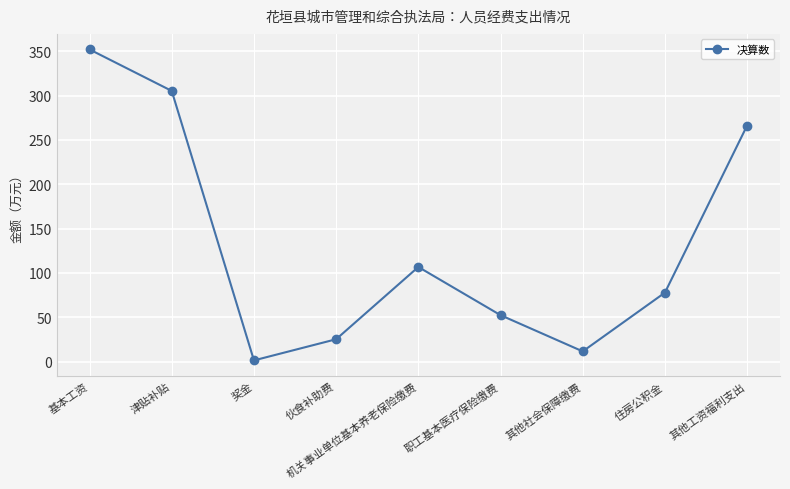

True or false: the data shows 77.7 at 住房公积金.

True